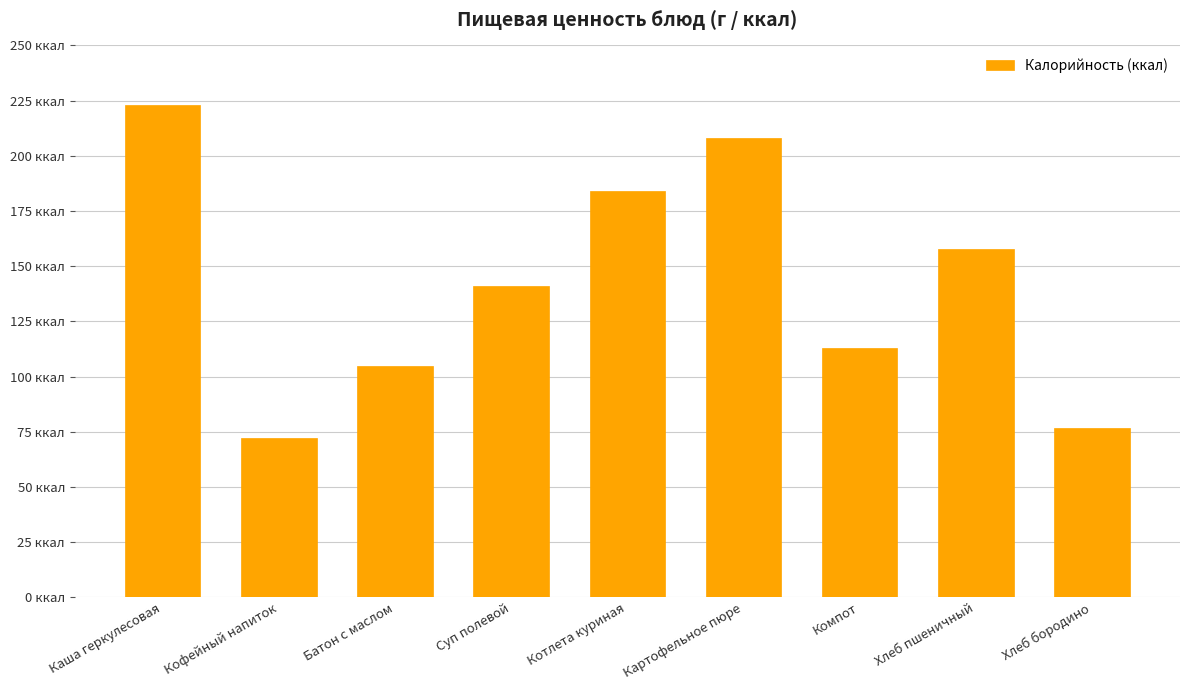

Are the bars horizontal?

No